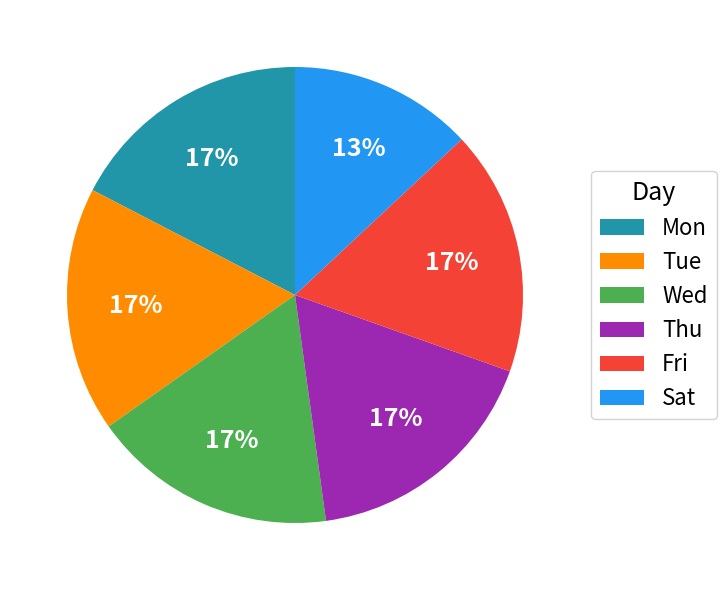

Is Thu the majority of the pie?

No